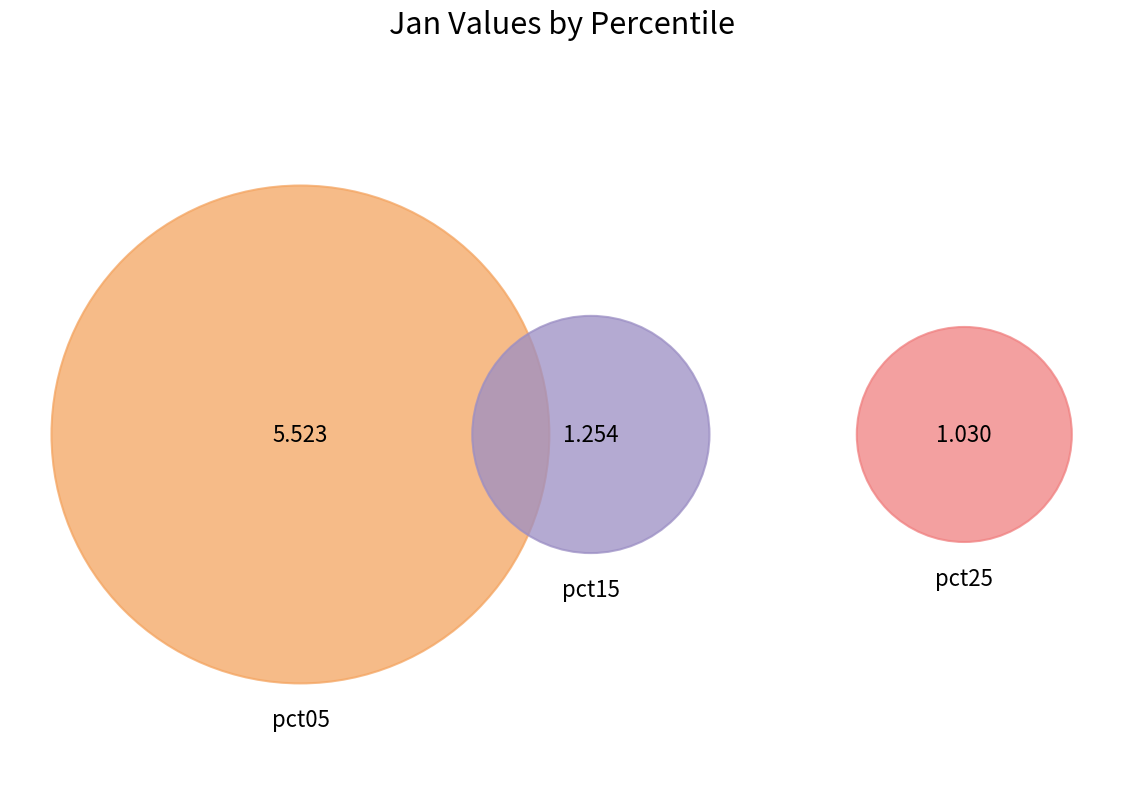

To the nearest percent, what is the average slice percentage?

10%